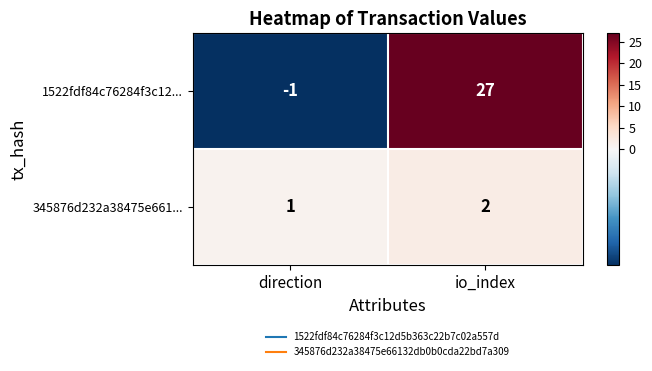

Reading right to left, transcribe all the data shown in this chart.

1522fdf84c76284f3c12...: io_index=27	direction=-1
345876d232a38475e661...: io_index=2	direction=1